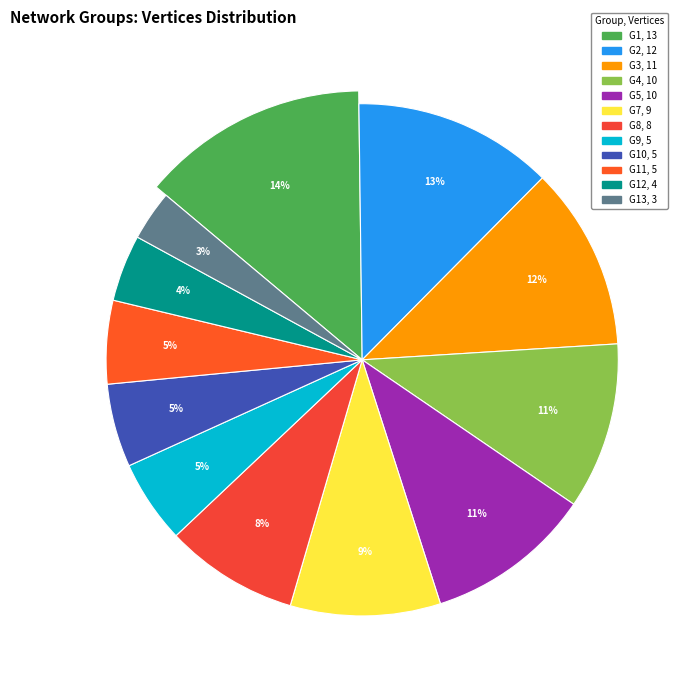

Does any single category account for the majority?

No